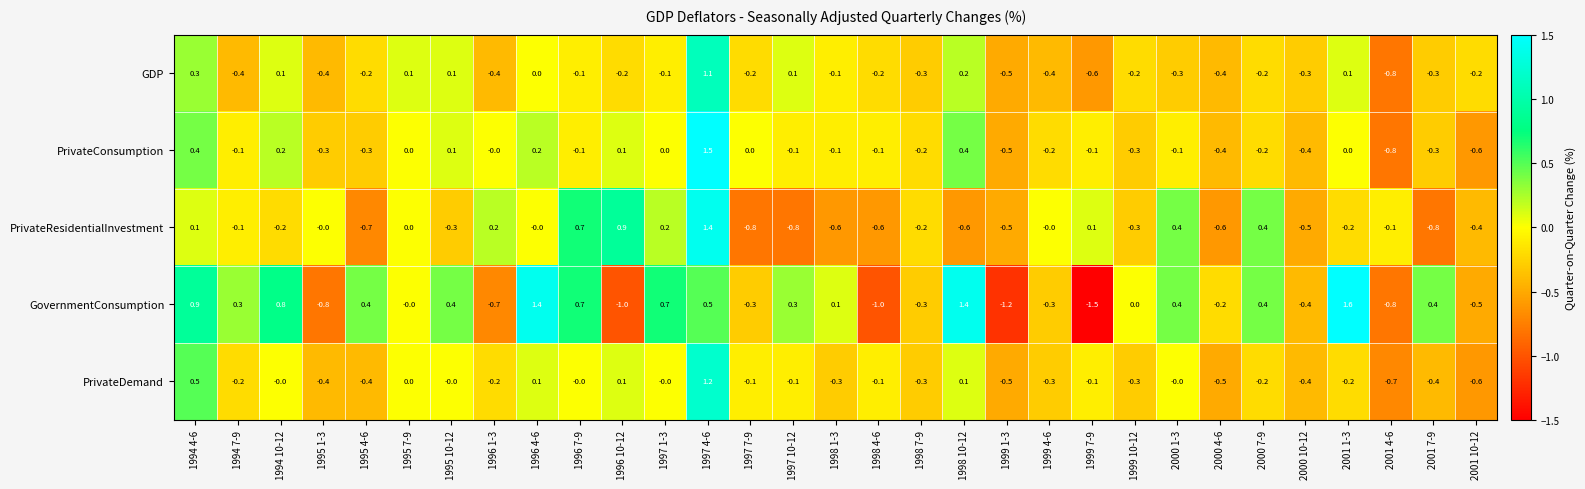

Is the value of GovernmentConsumption at 1995 7-9 greater than the value of PrivateResidentialInvestment at 1995 4-6?

Yes